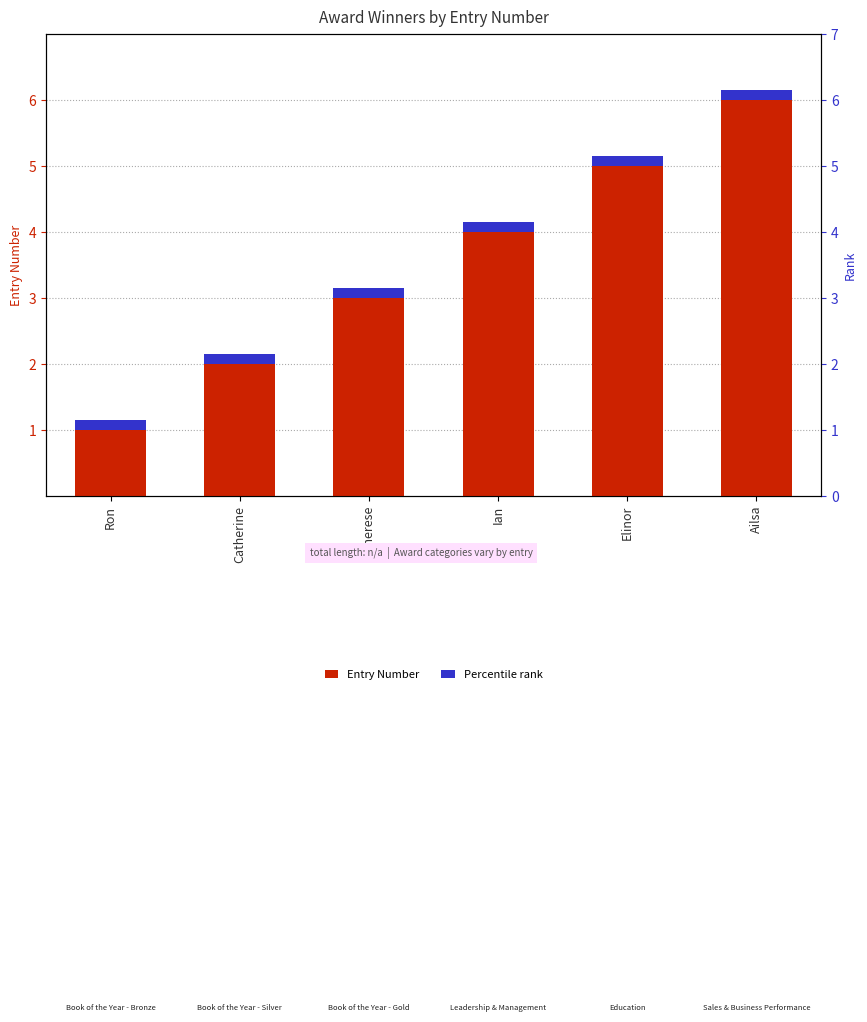

What value does the Percentile rank series have at Therese?

0.1